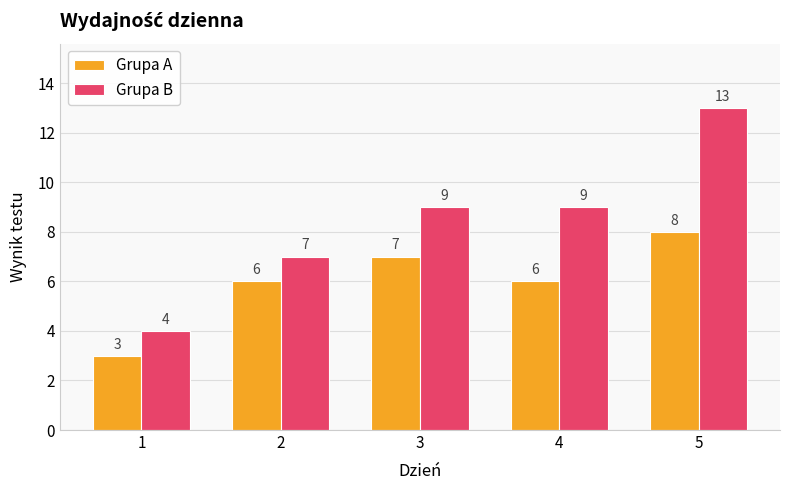

At which label does Grupa A reach its peak?

5